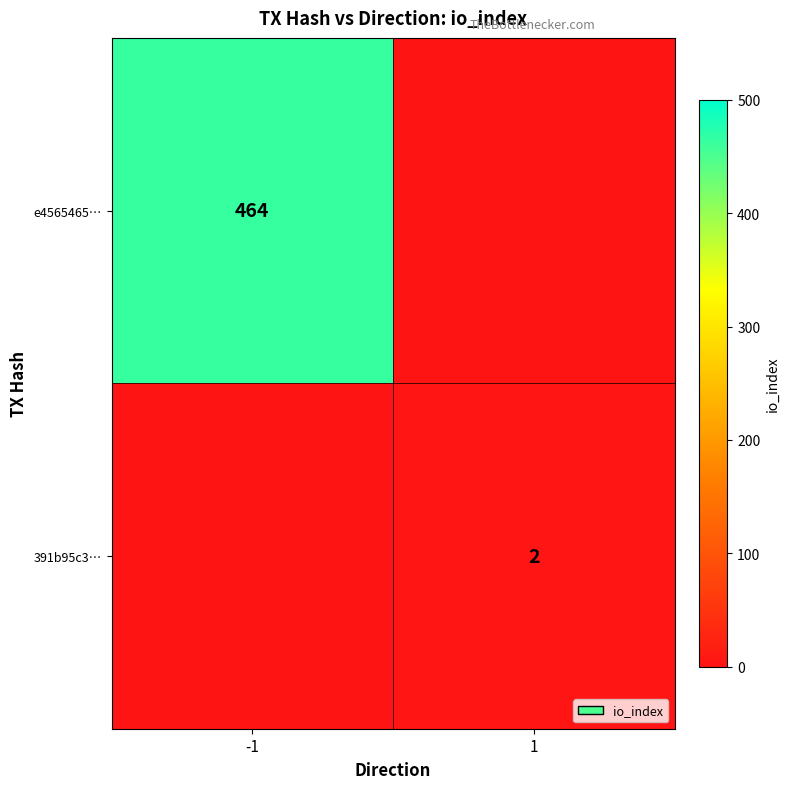

Rank the categories by e4565465… value from highest to lowest.

-1, 1